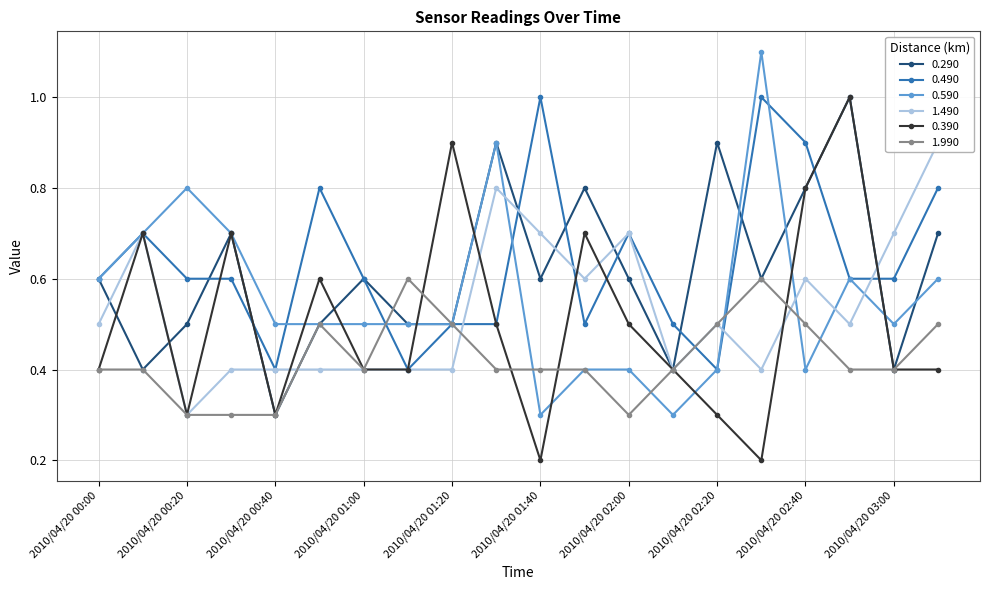

Does the chart display data point markers on the line(s)?

Yes